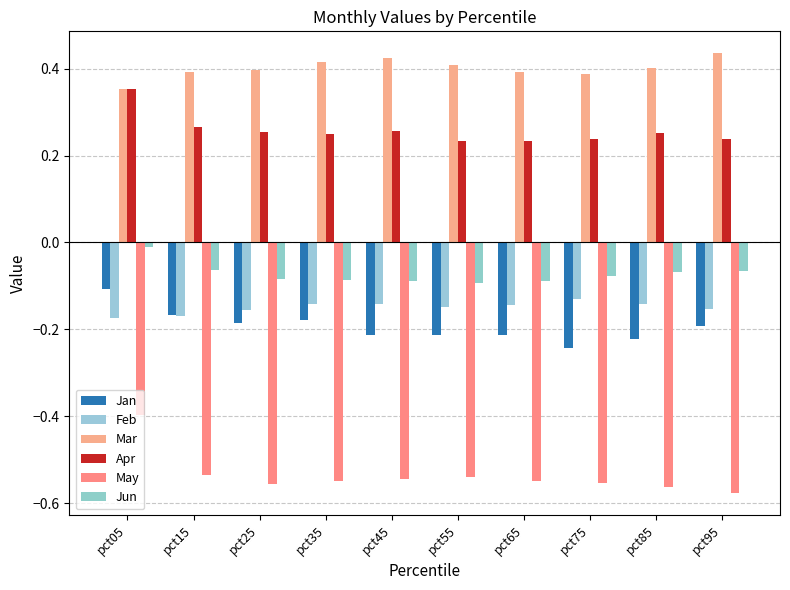

What value does the Mar series have at pct15?

0.4